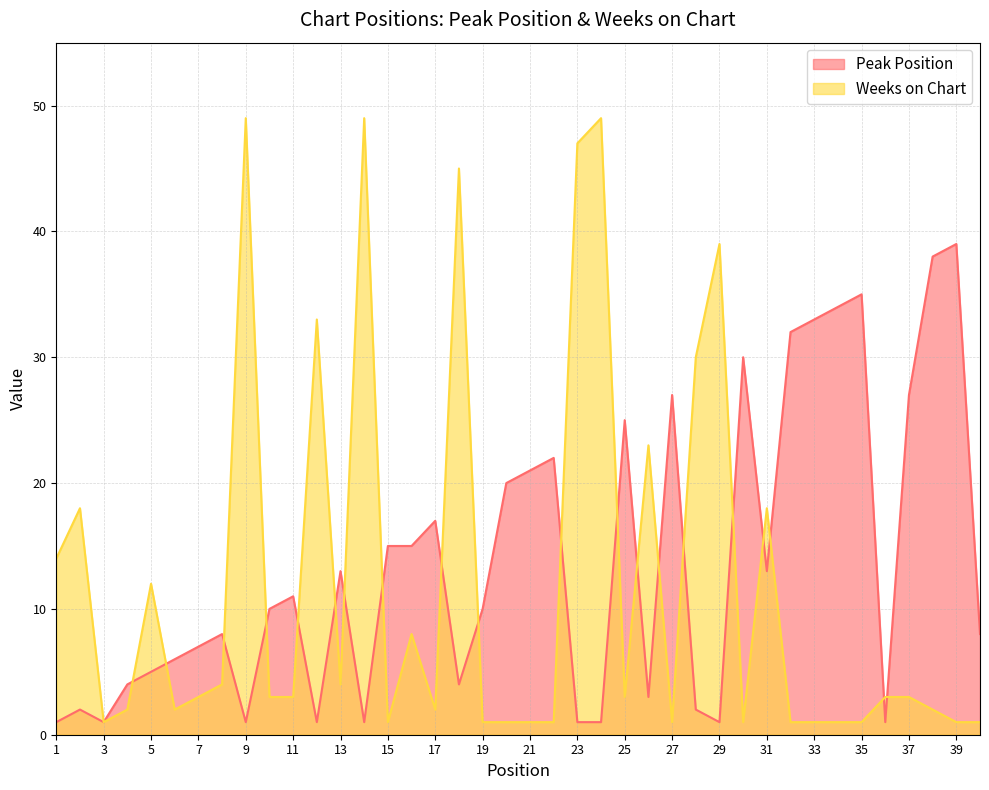

At 34, list the series in order from largest to smallest.

Peak Position, Weeks on Chart